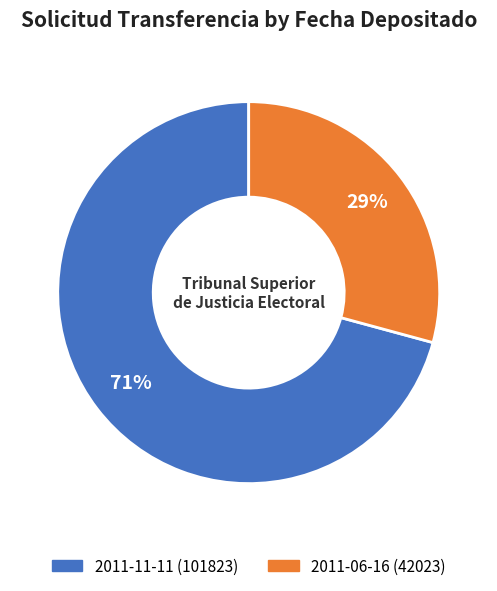

To the nearest percent, what percentage of the pie is 2011-06-16 (42023)?

29%